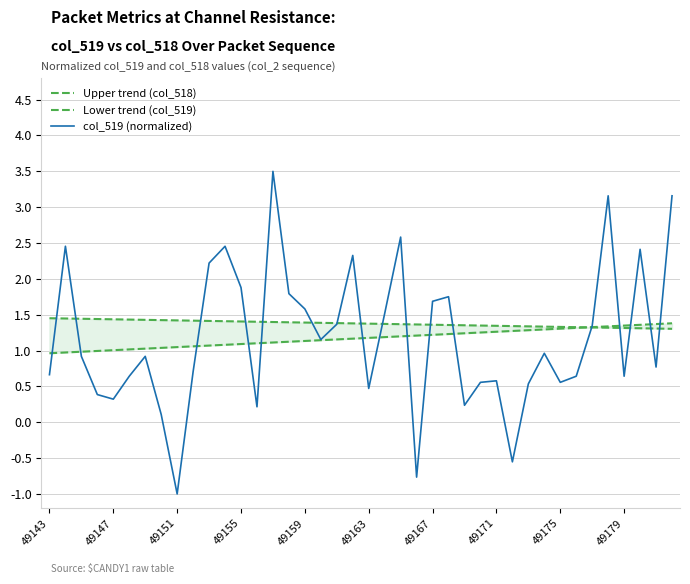

List the series in order of their peak value, highest first.

col_519 (normalized), Upper trend (col_518), Lower trend (col_519)